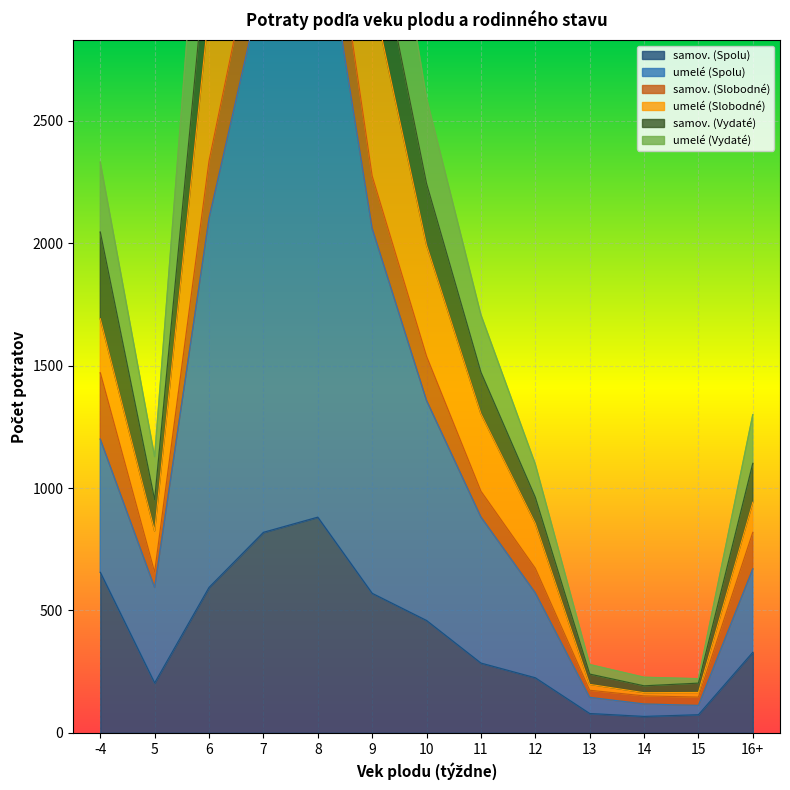

In umelé (Slobodné), how many points are lower than both neighbors (excluding endpoints)?

2